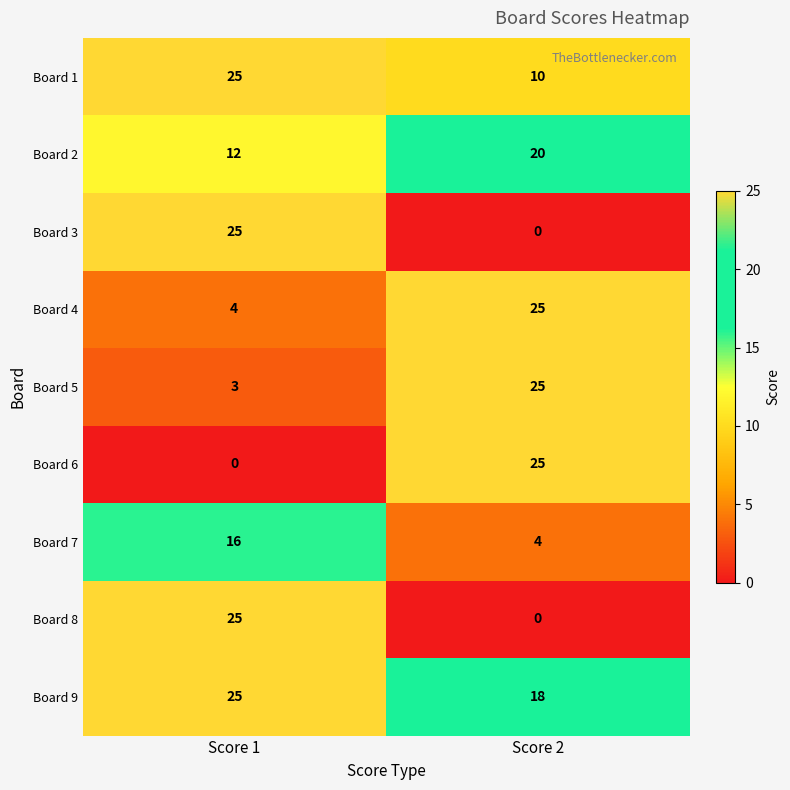

Count the number of categories in the chart.

2